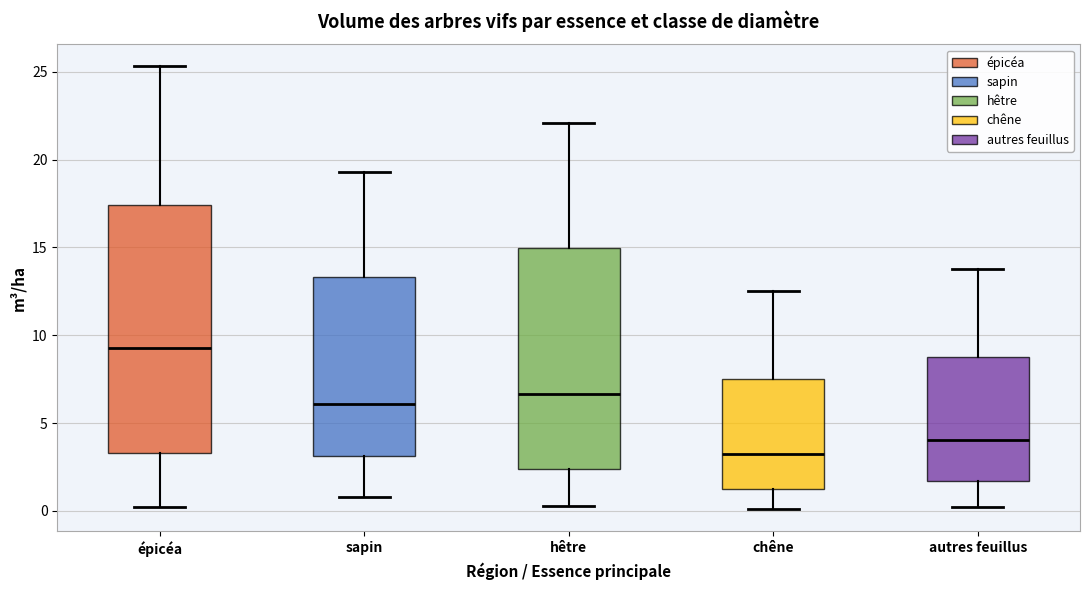

Reading left to right, transcribe this box plot: for each box, give where its median line is, the range the box spans, and where its two whiskers end, as read against the y-axis. The values are not printed on the chart, so give them approximately, as read against the axis.

épicéa: median 9.5, box 3.5 to 17.5, whiskers 0.0 to 25.5
sapin: median 6.0, box 3.0 to 13.5, whiskers 1.0 to 19.5
hêtre: median 6.5, box 2.5 to 15.0, whiskers 0.5 to 22.0
chêne: median 3.5, box 1.5 to 7.5, whiskers 0.0 to 12.5
autres feuillus: median 4.0, box 1.5 to 9.0, whiskers 0.0 to 14.0